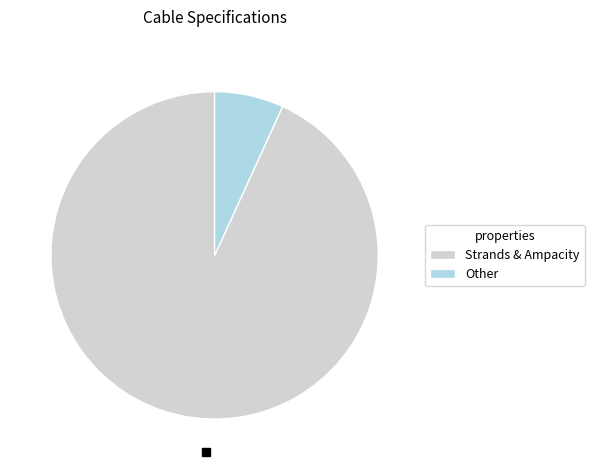

Is it true that Other is 7% of the pie?

True